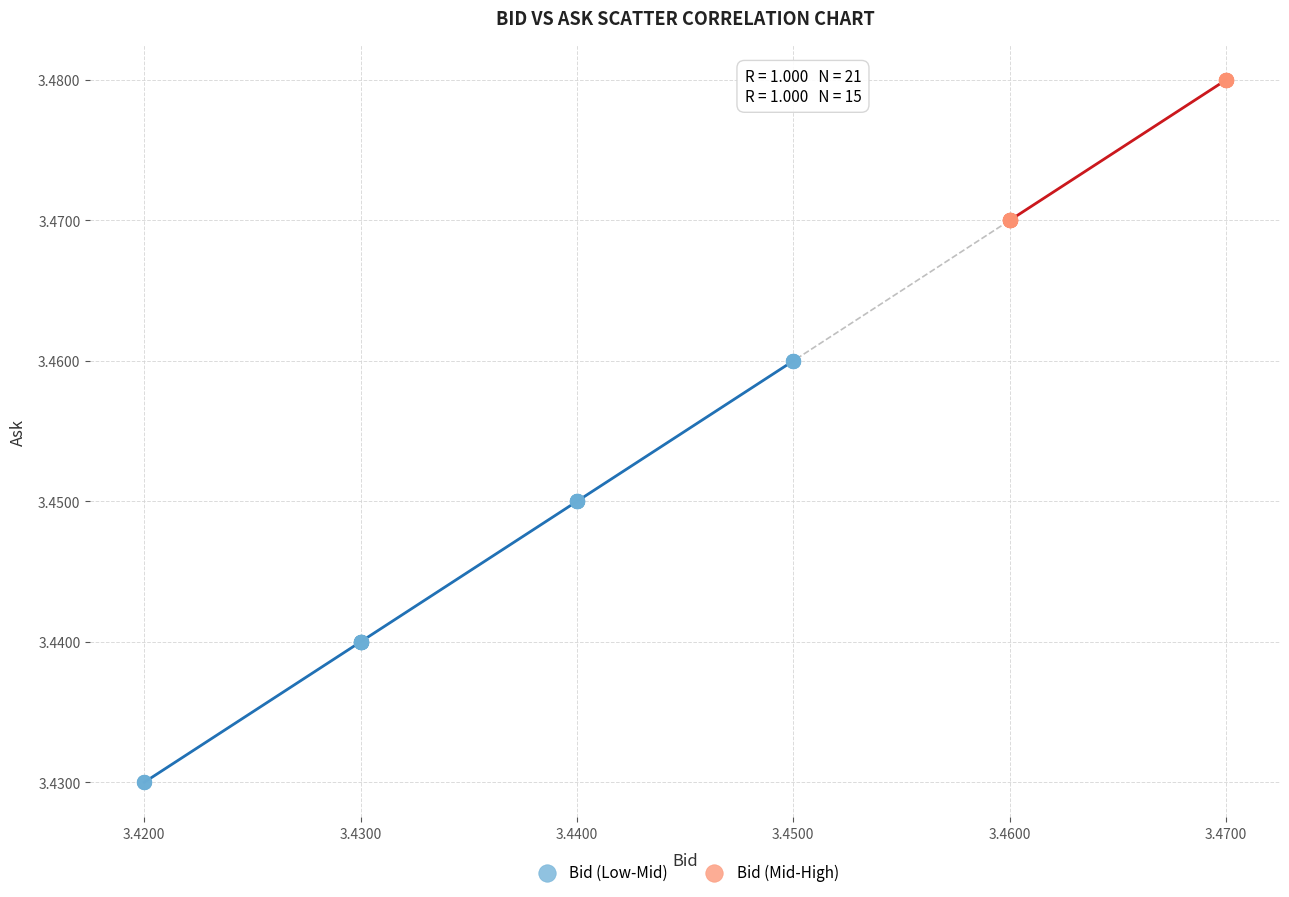

Which series reaches the maximum Y coordinate?

Bid (Mid-High)